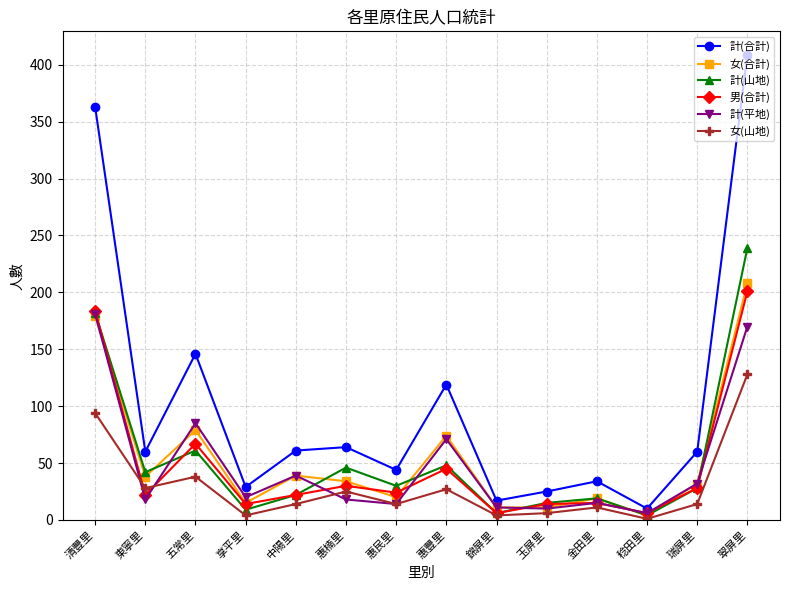

What is the total value across all series at 瑞屏里?

194